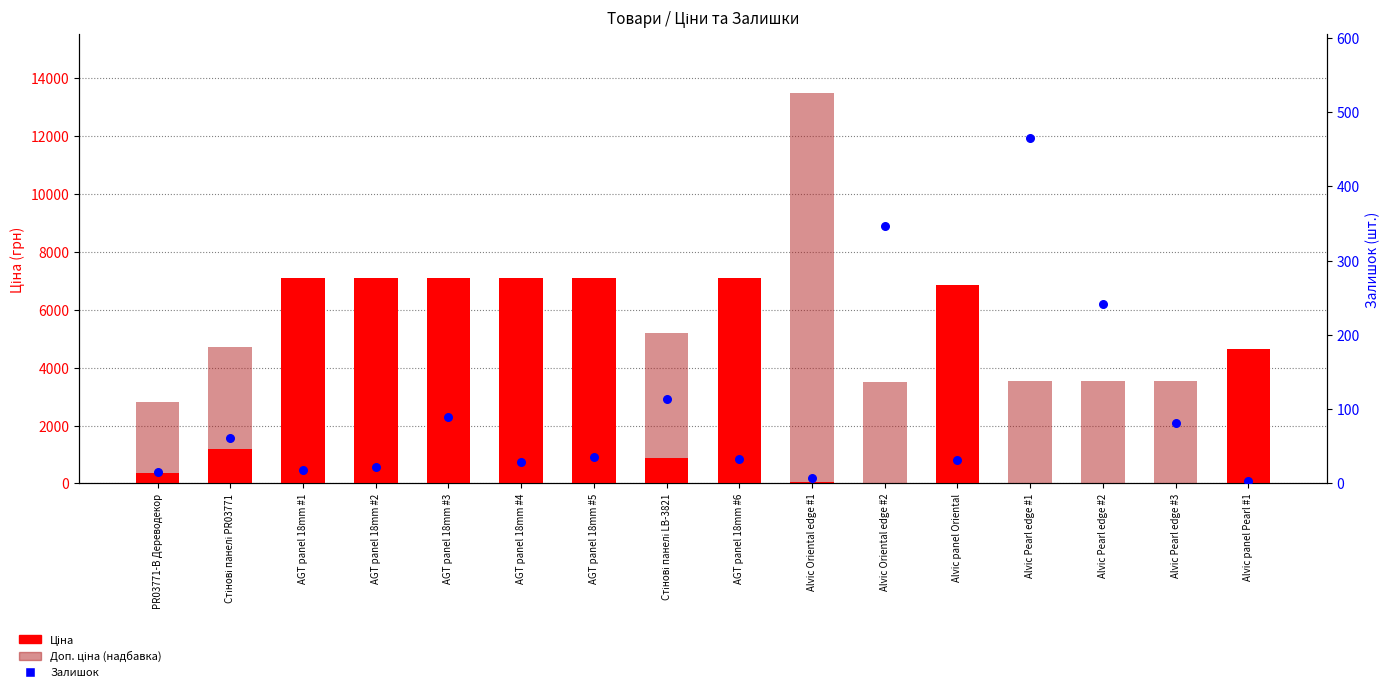

Which series has the widest spread of Y values?

Доп. ціна (надбавка)